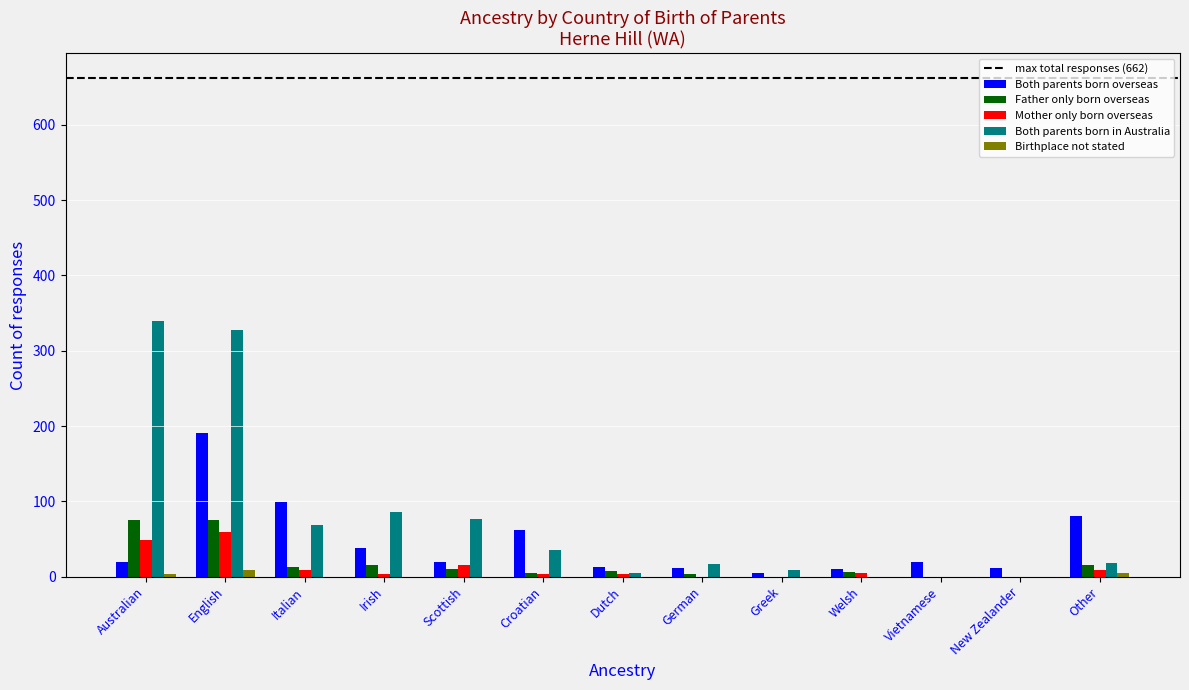

What is the maximum value shown in the chart?

339